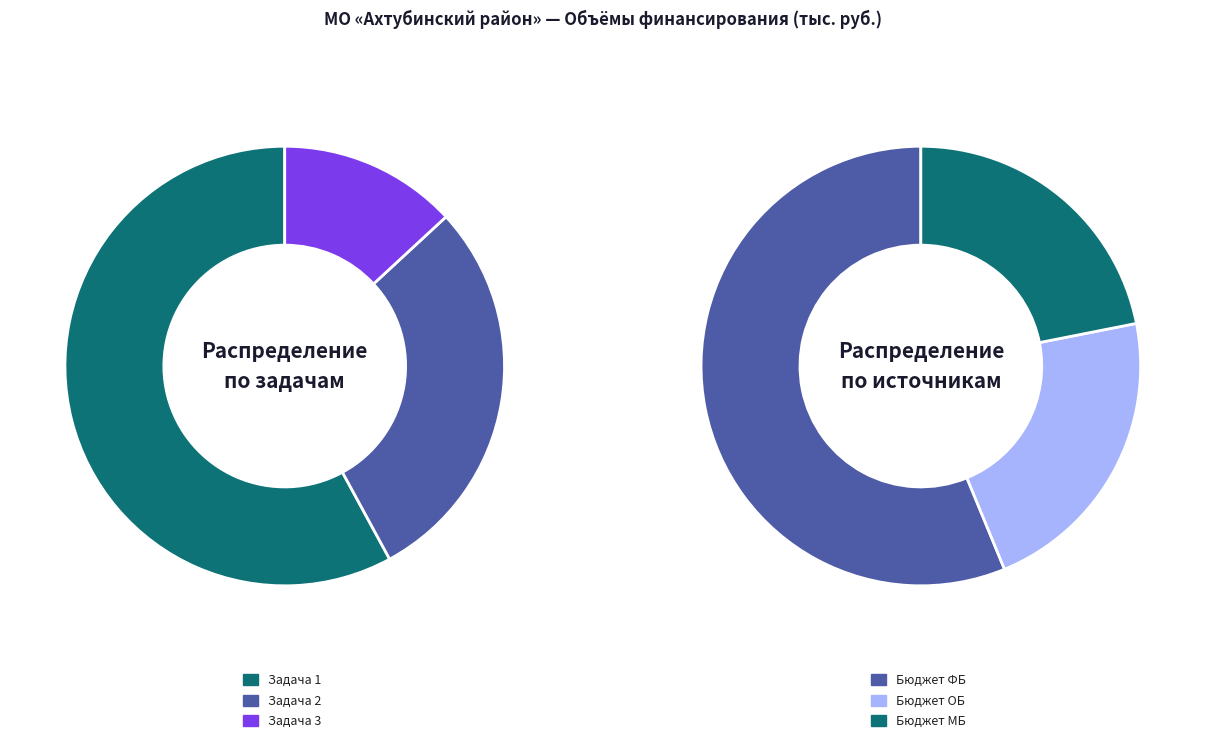

Is the sum of Бюджет ОБ and Бюджет ФБ greater than half?

Yes